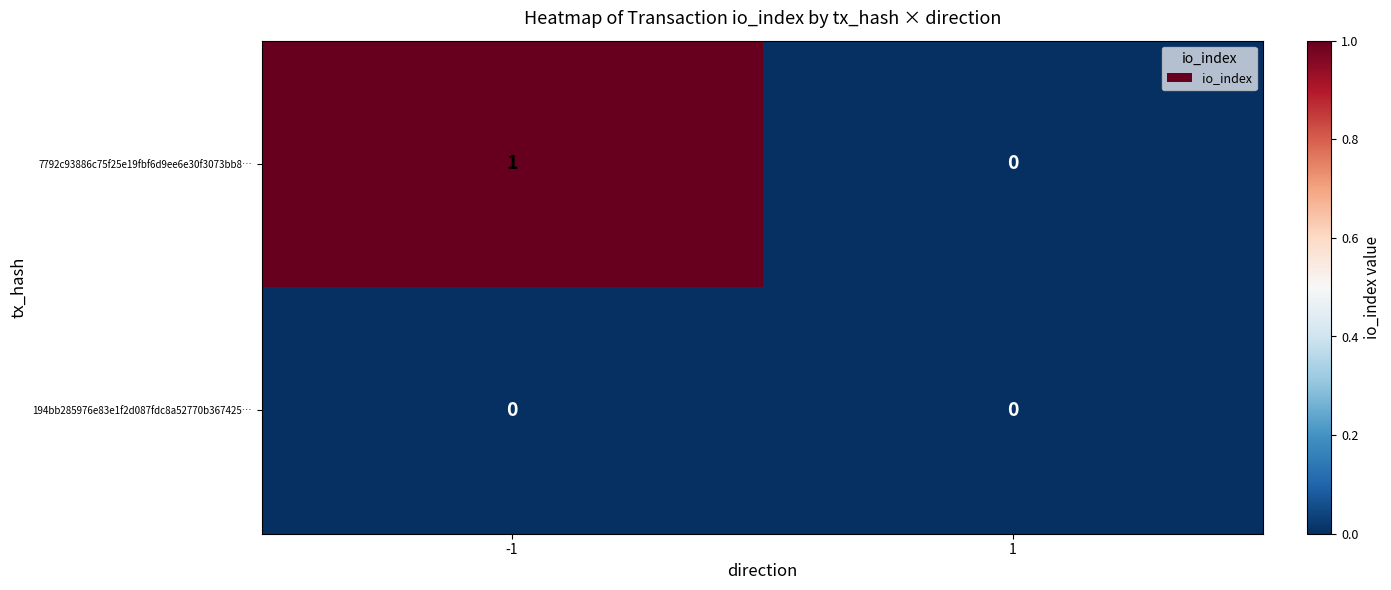

Rank the series by their average value, from lowest to highest.

194bb285976e83e1f2d087fdc8a52770b367425…, 7792c93886c75f25e19fbf6d9ee6e30f3073bb8…